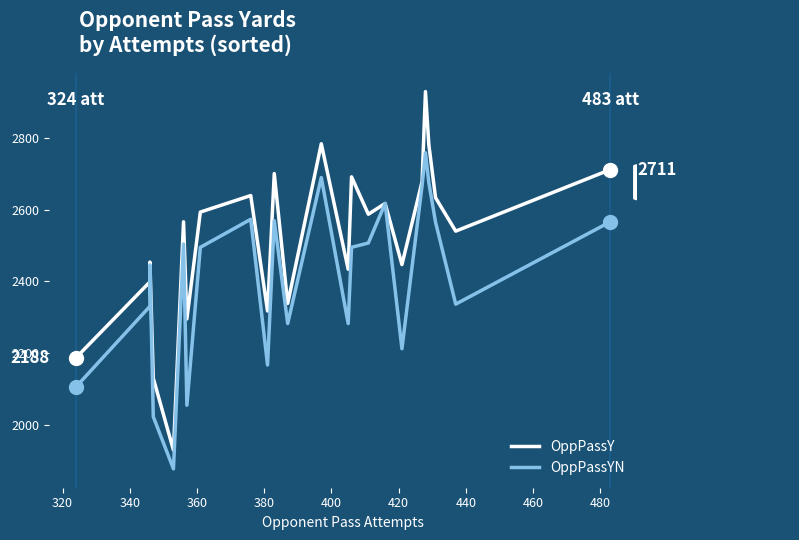

At how many categories does at least one series exceed 2527?

14